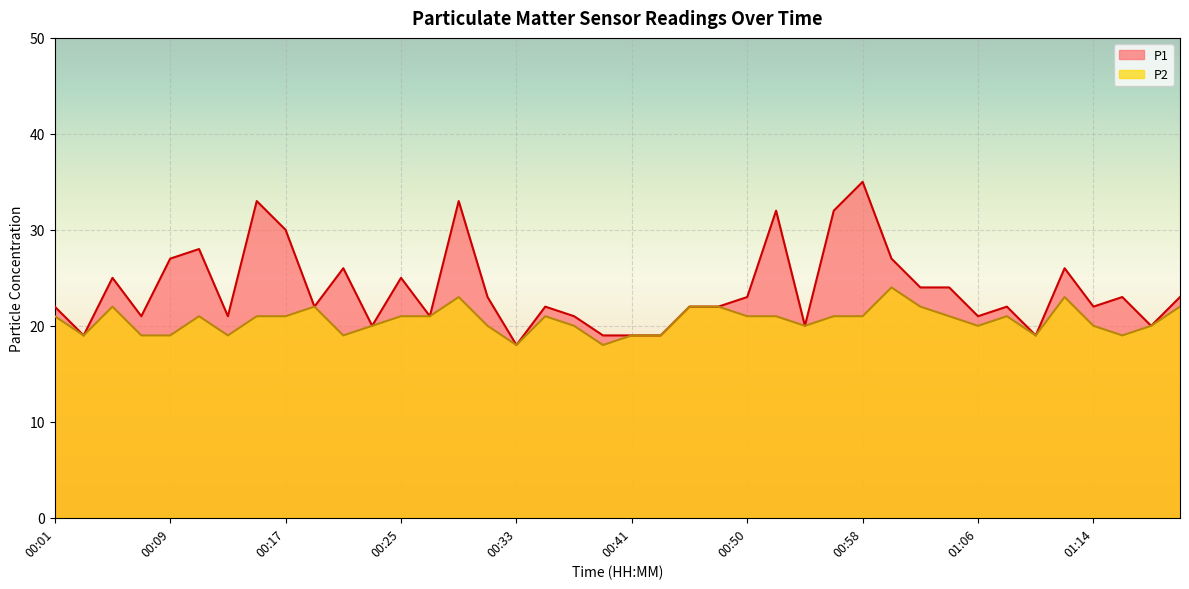

Reading right to left, extract all data points from this chart.

P1: 01:26=23	01:18=20	01:16=23	01:14=22	01:12=26	01:10=19	01:08=22	01:06=21	01:04=24	01:02=24	01:00=27	00:58=35	00:56=32	00:54=20	00:52=32	00:50=23	00:47=22	00:45=22	00:43=19	00:41=19	00:39=19	00:37=21	00:35=22	00:33=18	00:31=23	00:29=33	00:27=21	00:25=25	00:23=20	00:21=26	00:19=22	00:17=30	00:15=33	00:13=21	00:11=28	00:09=27	00:07=21	00:05=25	00:03=19	00:01=22
P2: 01:26=22	01:18=20	01:16=19	01:14=20	01:12=23	01:10=19	01:08=21	01:06=20	01:04=21	01:02=22	01:00=24	00:58=21	00:56=21	00:54=20	00:52=21	00:50=21	00:47=22	00:45=22	00:43=19	00:41=19	00:39=18	00:37=20	00:35=21	00:33=18	00:31=20	00:29=23	00:27=21	00:25=21	00:23=20	00:21=19	00:19=22	00:17=21	00:15=21	00:13=19	00:11=21	00:09=19	00:07=19	00:05=22	00:03=19	00:01=21